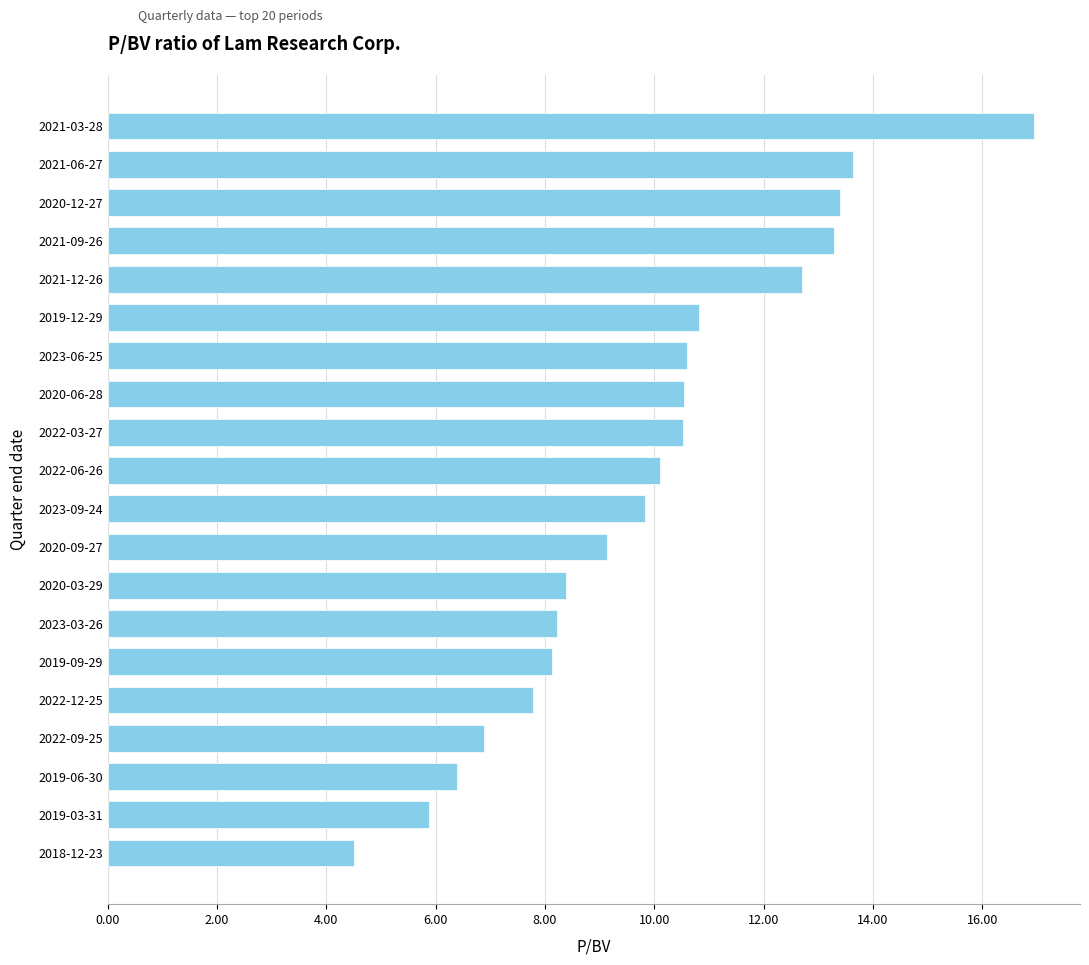

Between 2019-09-29 and 2023-06-25, which is larger?

2023-06-25